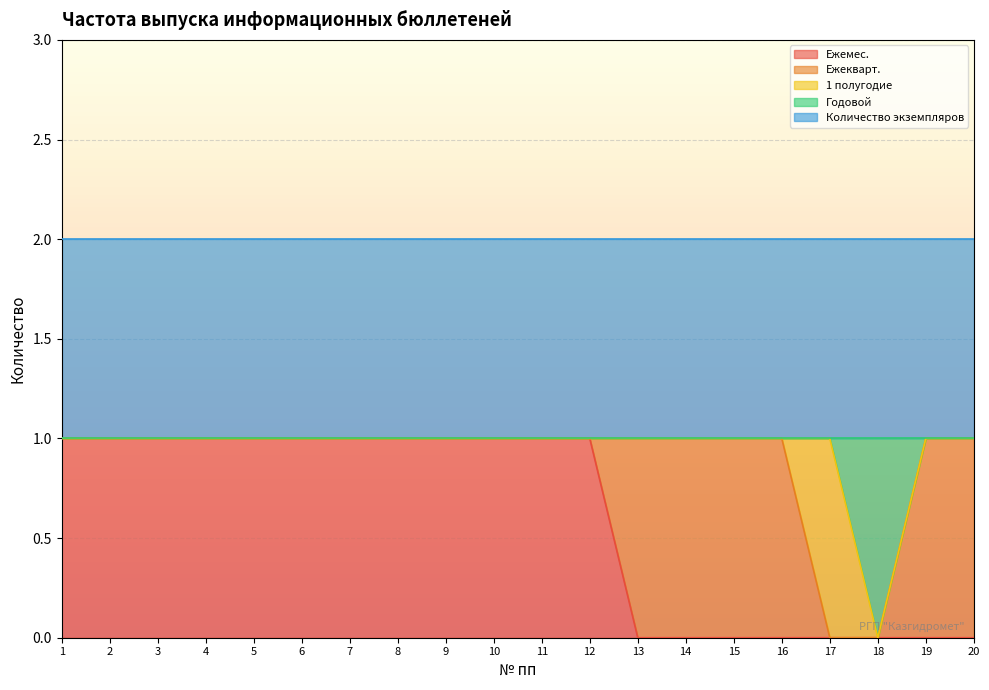

Reading right to left, what are all the values shown in this chart?

Ежемес.: 20=0	19=0	18=0	17=0	16=0	15=0	14=0	13=0	12=1	11=1	10=1	9=1	8=1	7=1	6=1	5=1	4=1	3=1	2=1	1=1
Ежеквapт.: 20=1	19=1	18=0	17=0	16=1	15=1	14=1	13=1	12=0	11=0	10=0	9=0	8=0	7=0	6=0	5=0	4=0	3=0	2=0	1=0
1 полугодие: 20=0	19=0	18=0	17=1	16=0	15=0	14=0	13=0	12=0	11=0	10=0	9=0	8=0	7=0	6=0	5=0	4=0	3=0	2=0	1=0
Годовой: 20=0	19=0	18=1	17=0	16=0	15=0	14=0	13=0	12=0	11=0	10=0	9=0	8=0	7=0	6=0	5=0	4=0	3=0	2=0	1=0
Количество экземпляров: 20=1	19=1	18=1	17=1	16=1	15=1	14=1	13=1	12=1	11=1	10=1	9=1	8=1	7=1	6=1	5=1	4=1	3=1	2=1	1=1